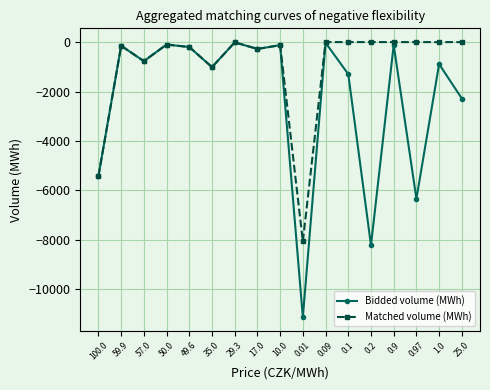

Which series has the largest total across all categories?

Matched volume (MWh)